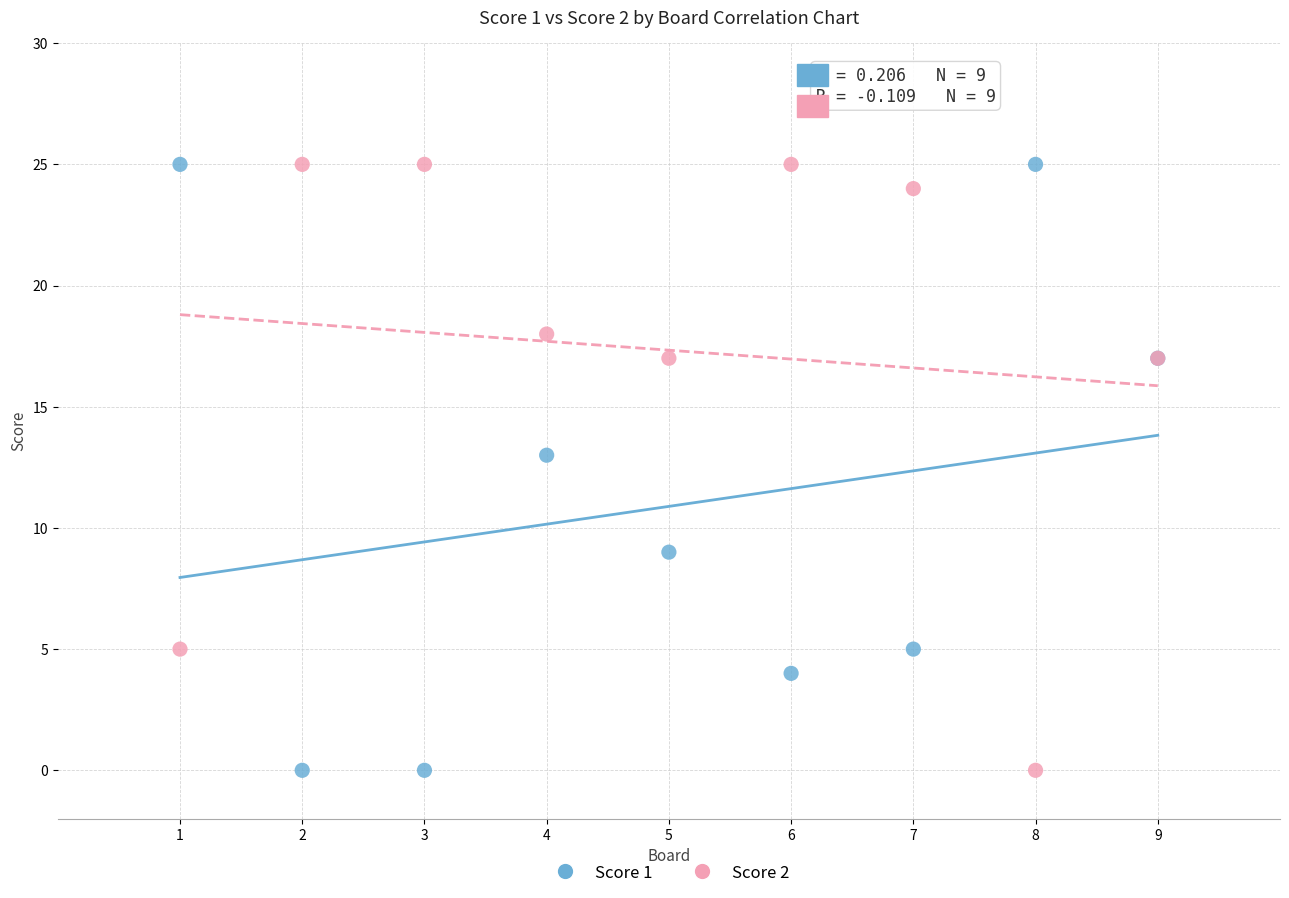

What is the X range (max minus min) for the scatter plot?

8